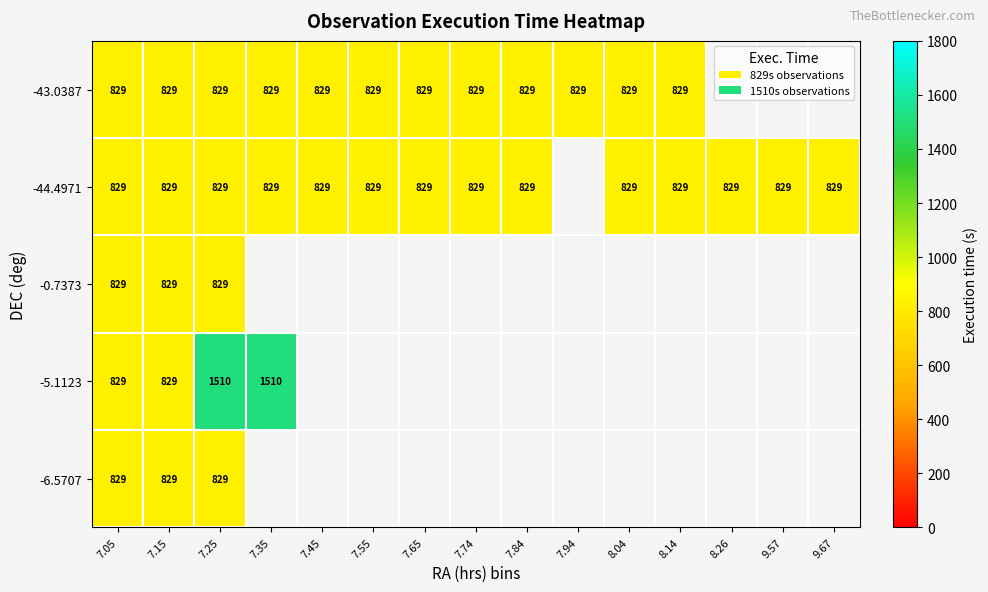

What is the spread (max minus min) of values at 7.25?

681